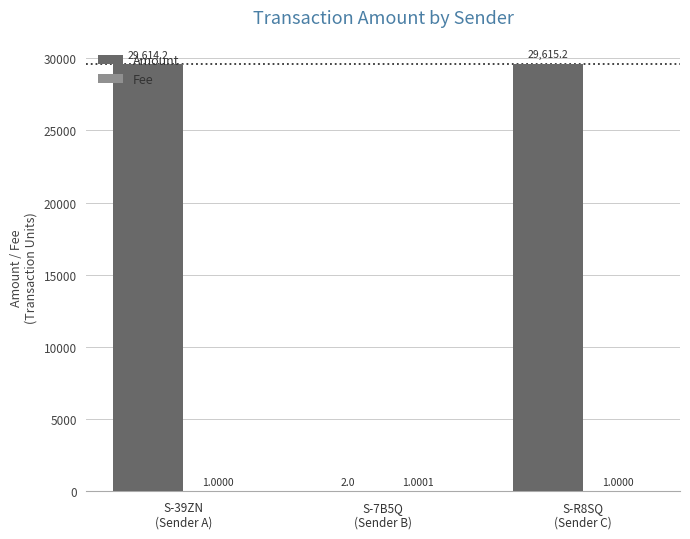

The Amount series shows 51561.9 at S-39ZN
(Sender A). True or false?

False